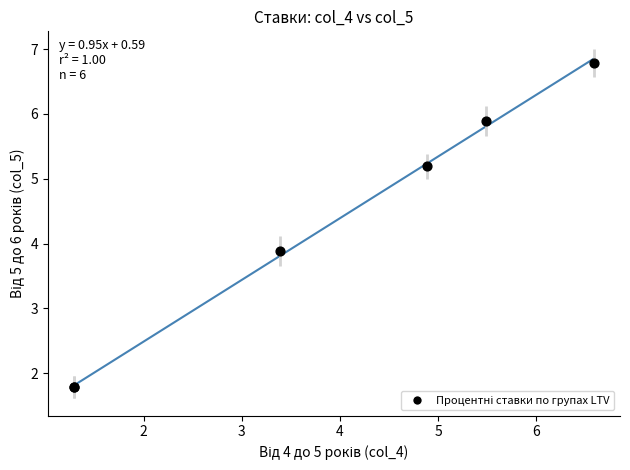

What Y value in the scatter plot is closest to 4?

3.9